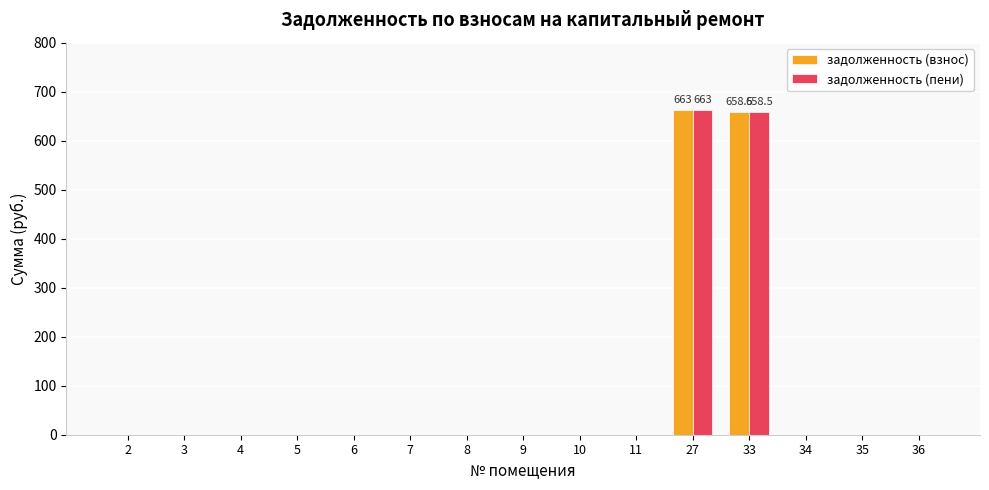

The value of задолженность (взнос) at 6 is -375.1. True or false?

False